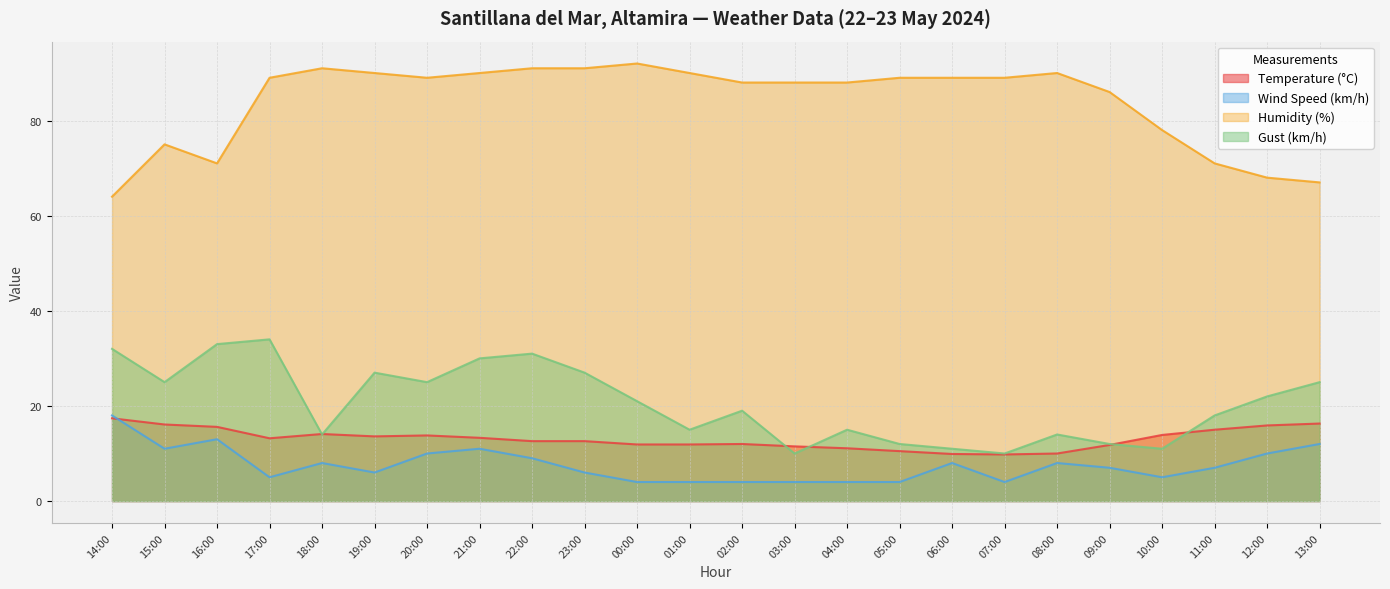

Count the number of categories in the chart.

24